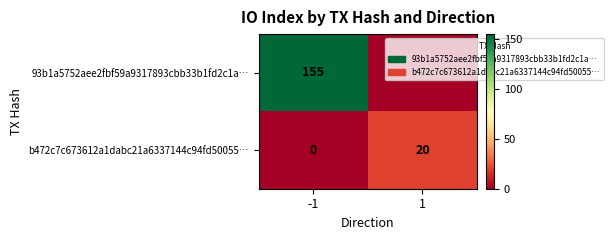

The value of b472c7c673612a1dabc21a6337144c94fd50055… at -1 is 11. True or false?

False